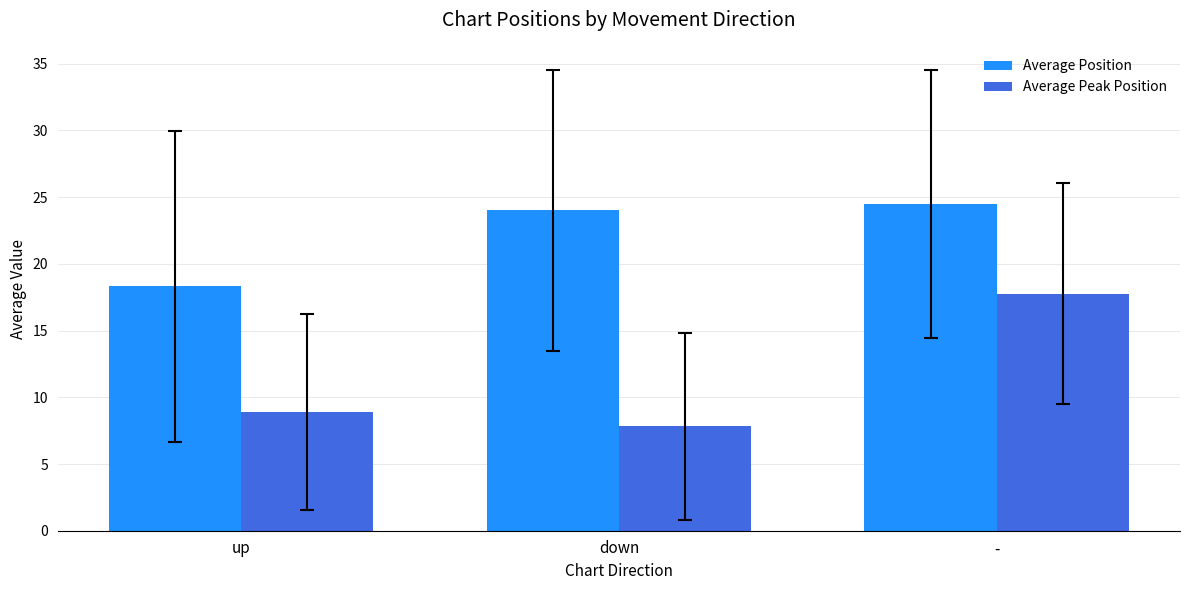

Is the value of Average Position at down greater than the value of Average Peak Position at -?

Yes